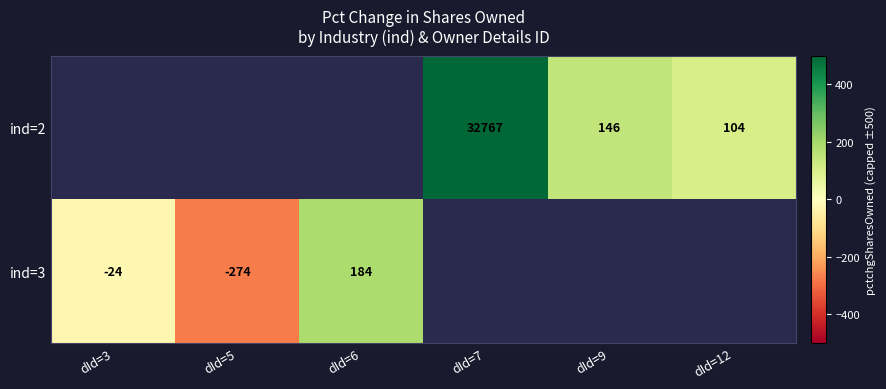

Is it true that ind=3 equals -274 at dId=5?

True